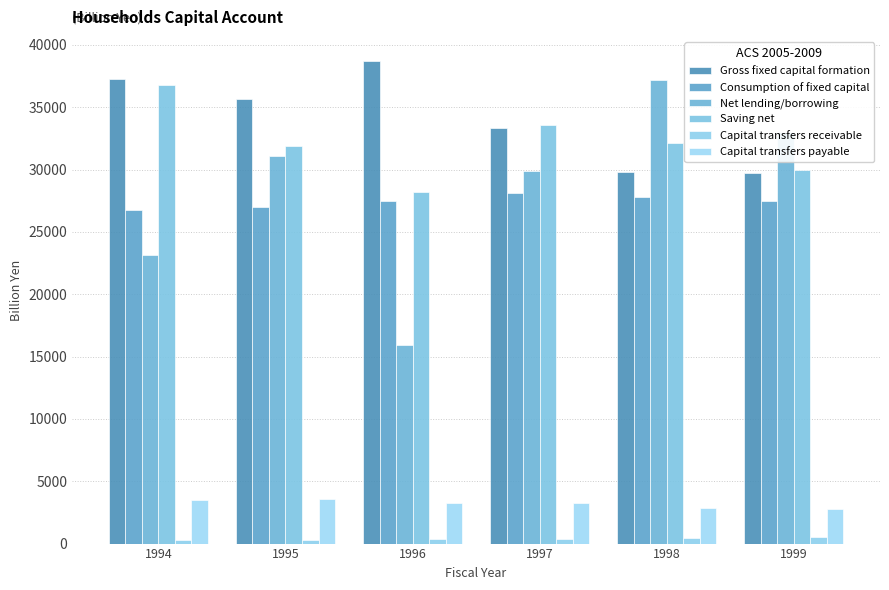

Rank the series at 1994 from lowest to highest value.

Capital transfers receivable, Capital transfers payable, Net lending/borrowing, Consumption of fixed capital, Saving net, Gross fixed capital formation